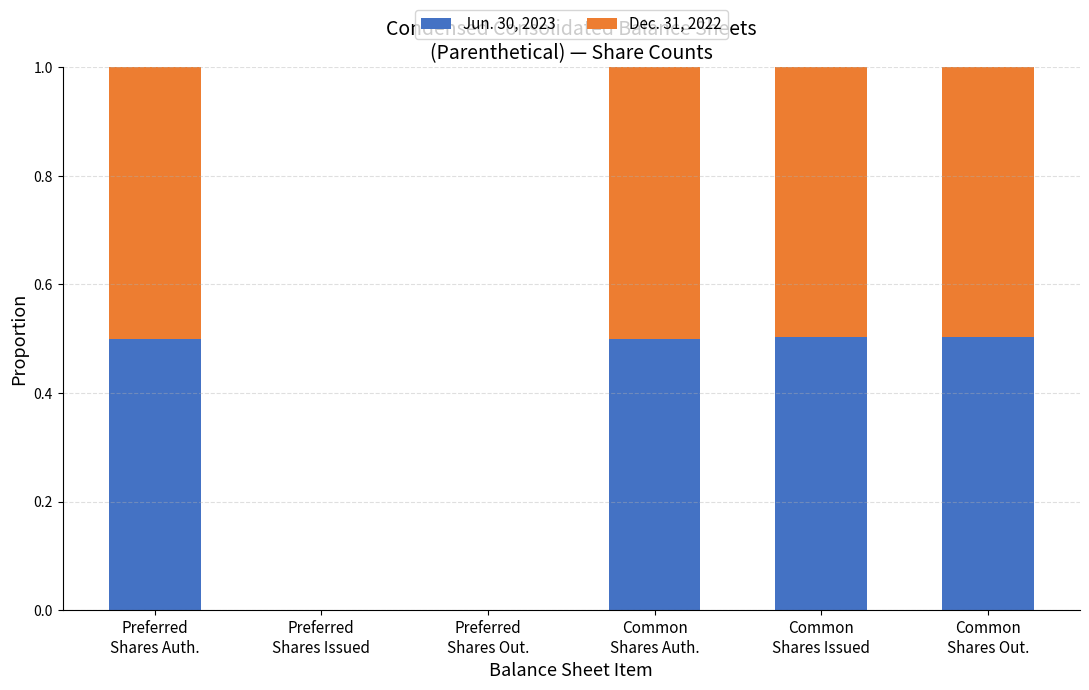

What is the highest value of the Jun. 30, 2023 series?

0.5